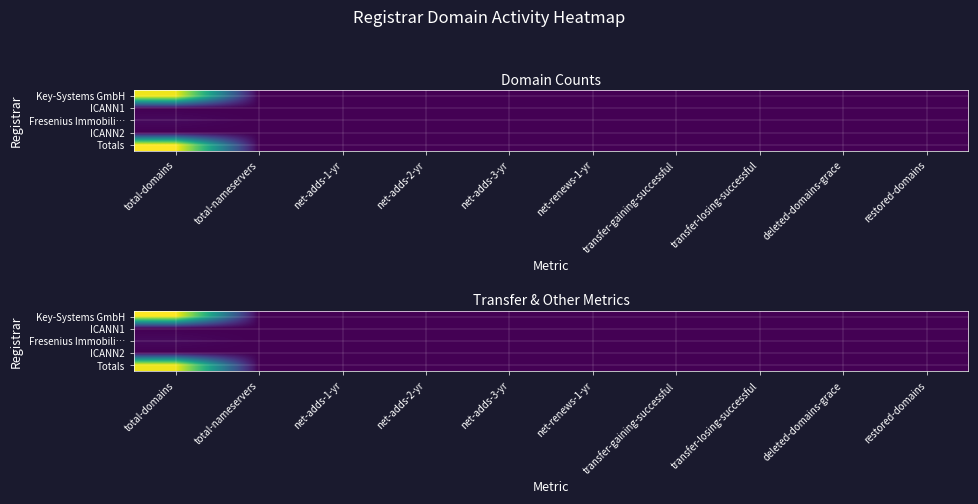

At which label is Key-Systems GmbH closest to 20?

total-domains